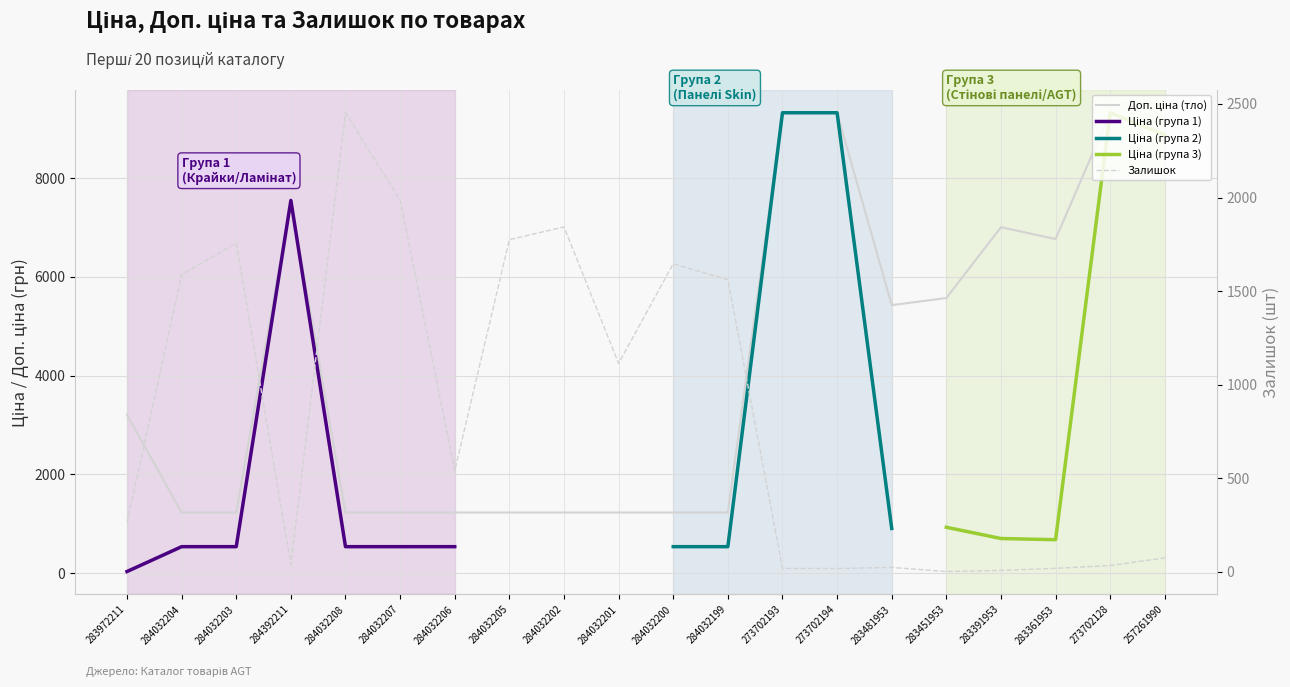

What position from the left is 283361953?

18